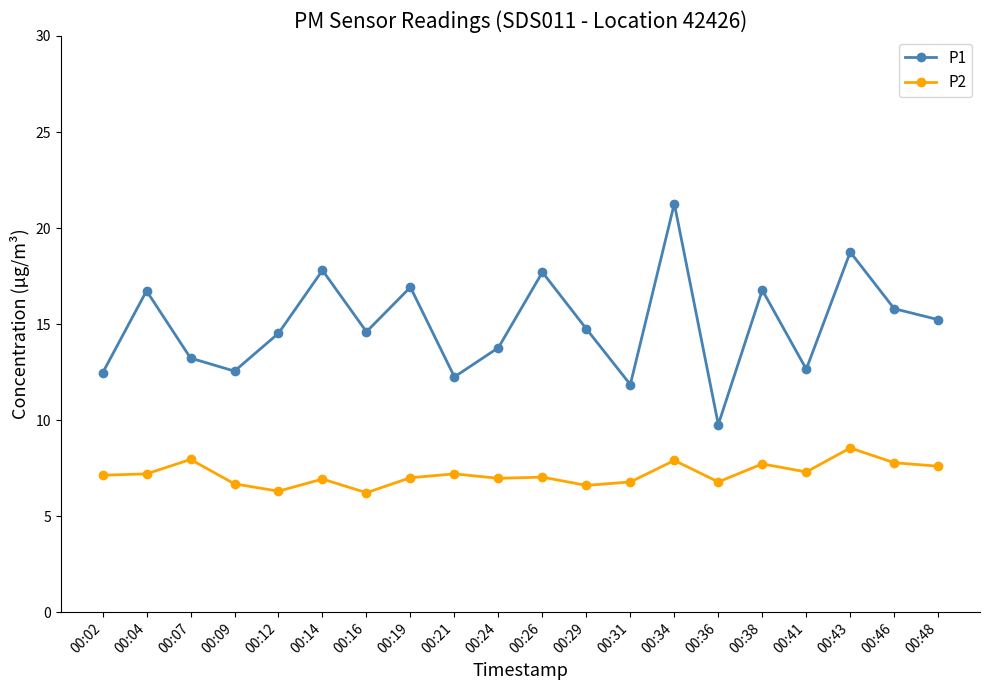

Which series changed the most between 00:09 and 00:46?

P1